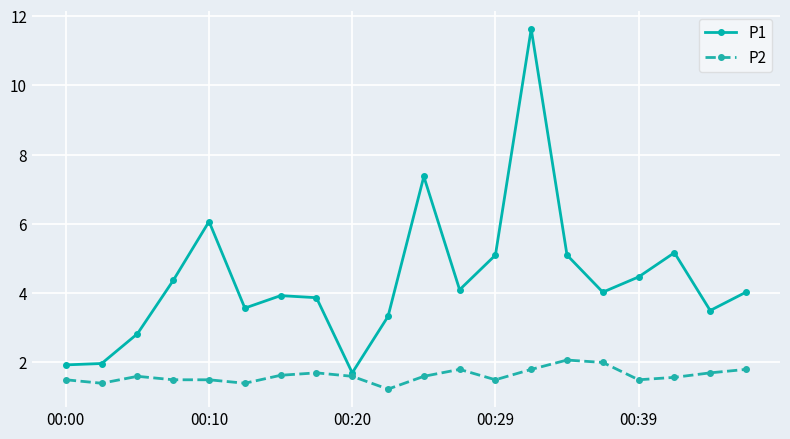

Which series has the largest range (max minus min)?

P1